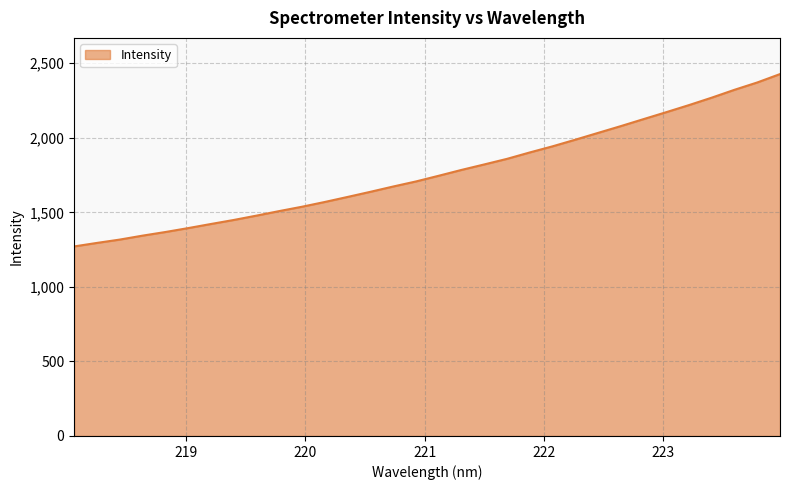

How many lines are shown in the chart?

1